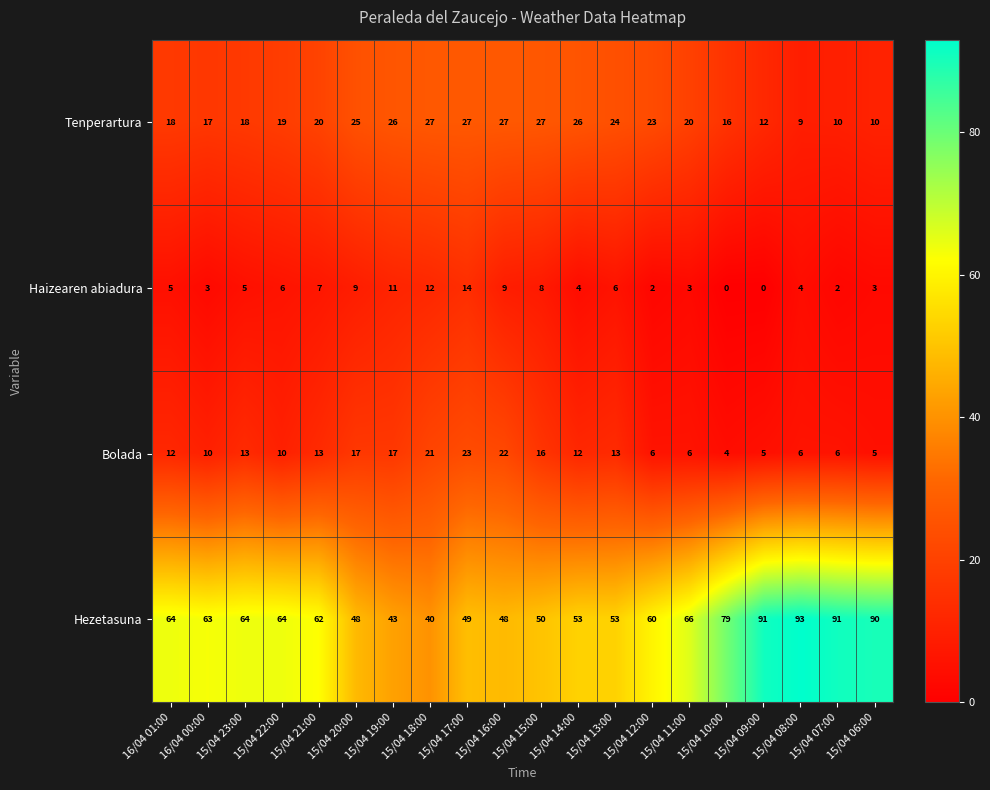

What is the maximum value shown in the chart?

93